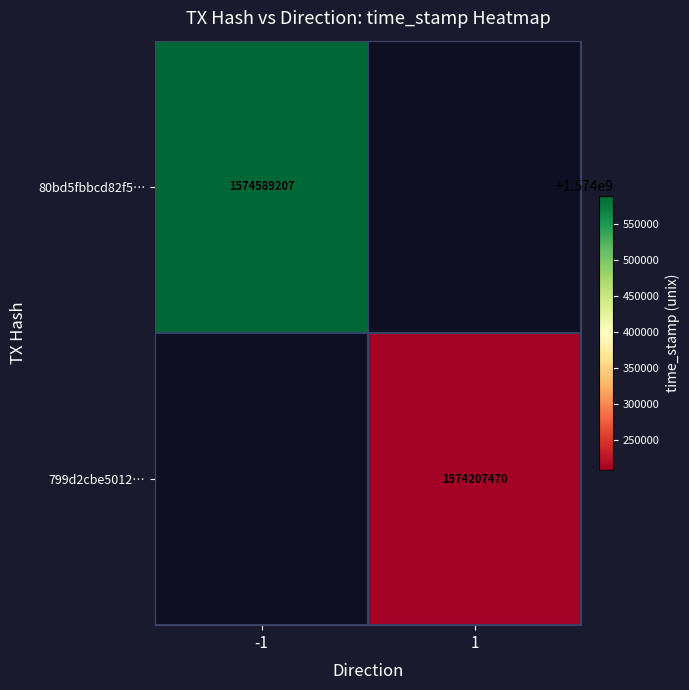

How many data points does each series have?

2